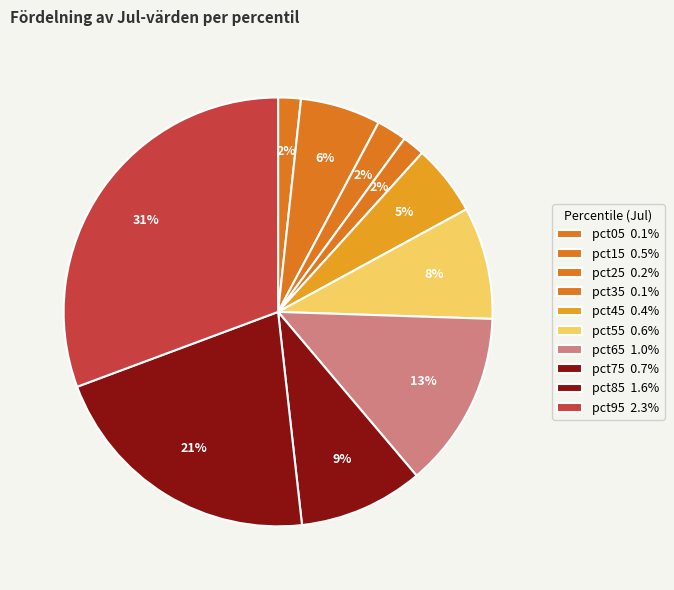

Which slice is the smallest?

pct35